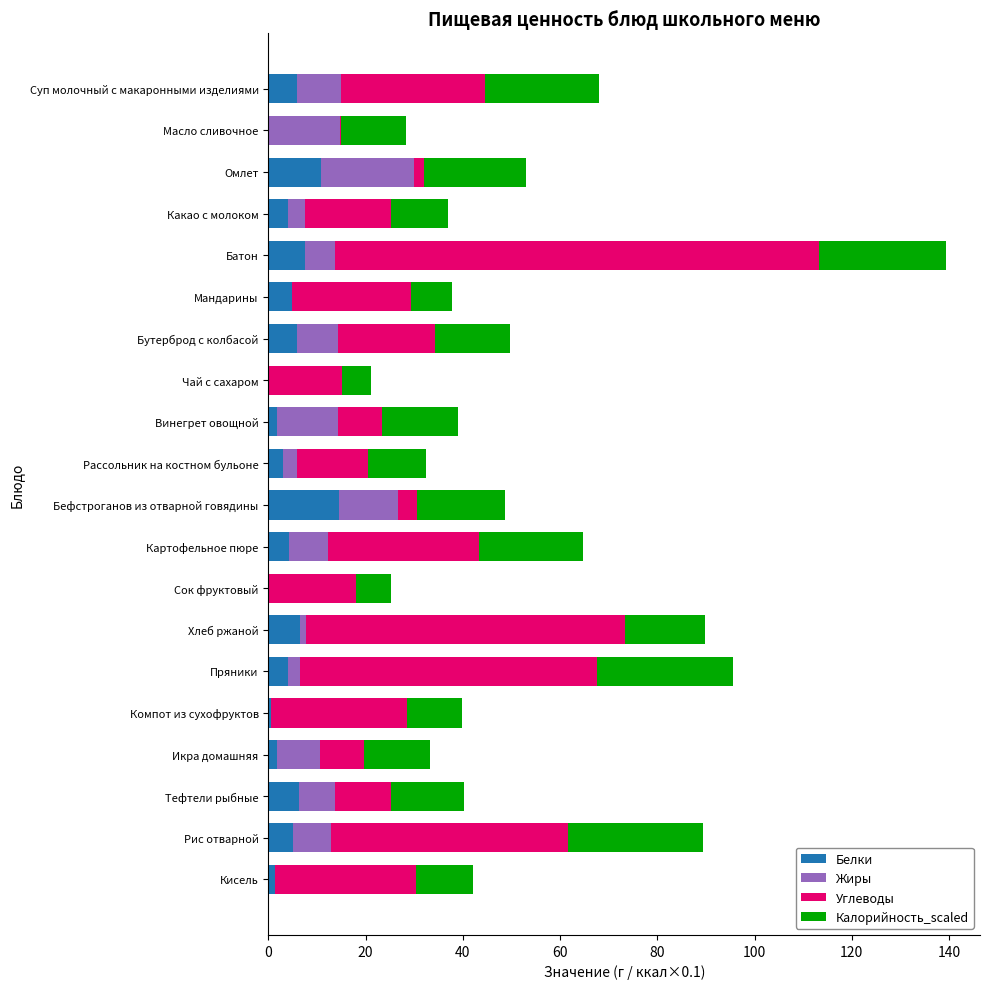

How many distinct data groups are displayed?

4